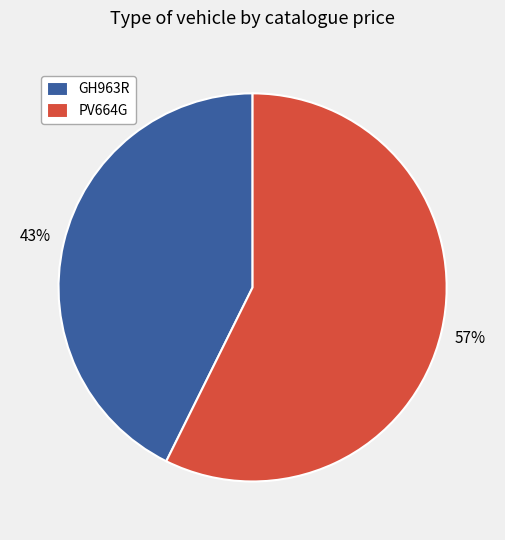

Between GH963R and PV664G, which is larger?

PV664G